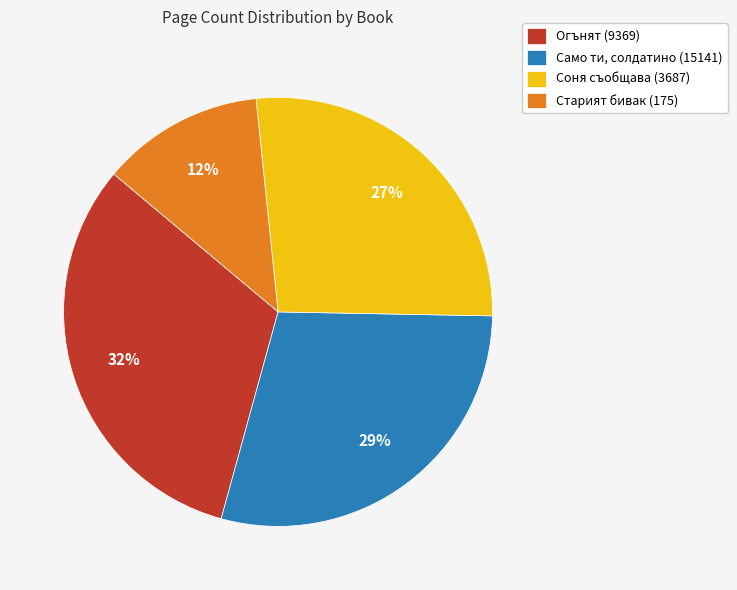

What percentage is the Огънят (9369) slice, to the nearest percent?

32%